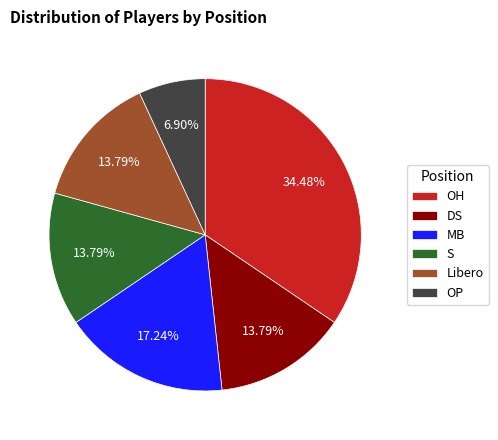

Which has a higher value, OP or OH?

OH